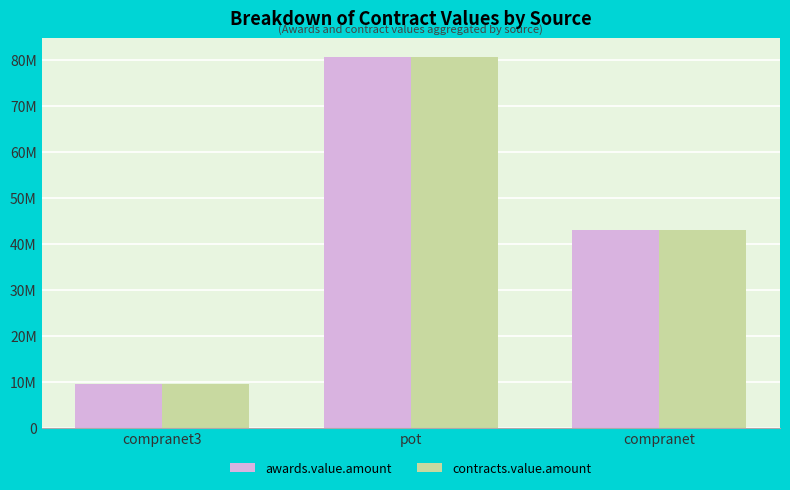

What is the difference between the contracts.value.amount values at compranet and pot?

37696942.7